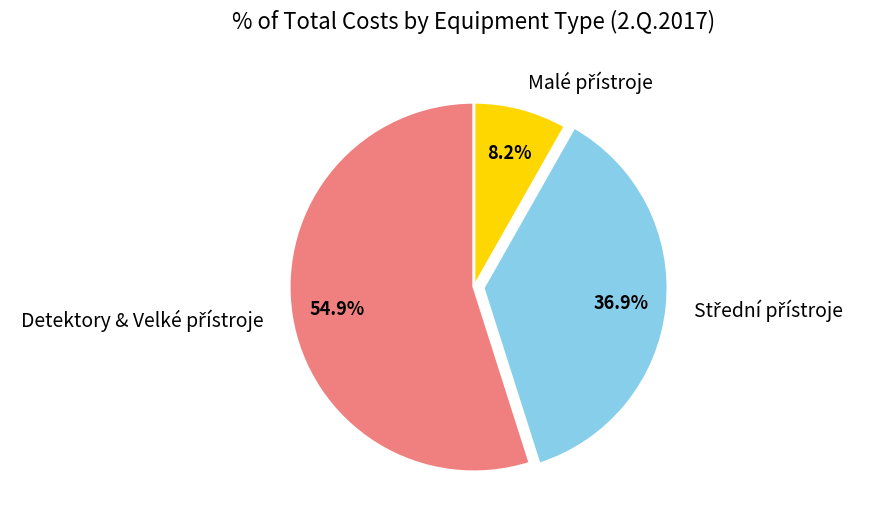

To the nearest percent, what is the average slice percentage?

33%